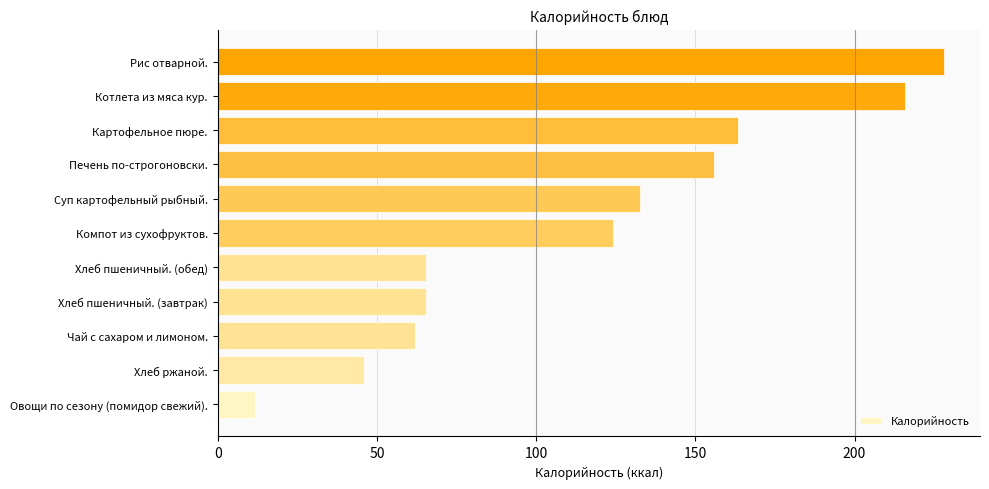

The value at Картофельное пюре. is 43.5. True or false?

False